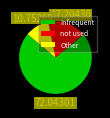

Is the sum of Other and Infrequent greater than half?

Yes